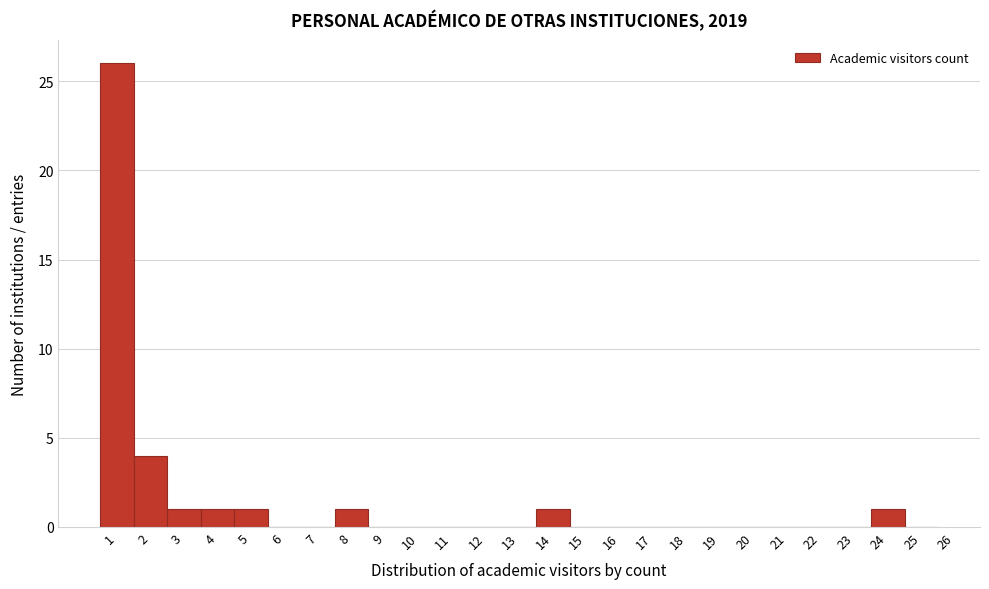

Reading left to right, transcribe this chart: for each bar, give the range it covers on the x-axis and its height. The values are not printed on the chart, so give them approximately, as read against the axis.

0.5 to 1.5: 26
1.5 to 2.5: 4
2.5 to 3.5: 1
3.5 to 4.5: 1
4.5 to 5.5: 1
5.5 to 6.5: 0
6.5 to 7.5: 0
7.5 to 8.5: 1
8.5 to 9.5: 0
9.5 to 10.5: 0
10.5 to 11.5: 0
11.5 to 12.5: 0
12.5 to 13.5: 0
13.5 to 14.5: 1
14.5 to 15.5: 0
15.5 to 16.5: 0
16.5 to 17.5: 0
17.5 to 18.5: 0
18.5 to 19.5: 0
19.5 to 20.5: 0
20.5 to 21.5: 0
21.5 to 22.5: 0
22.5 to 23.5: 0
23.5 to 24.5: 1
24.5 to 25.5: 0